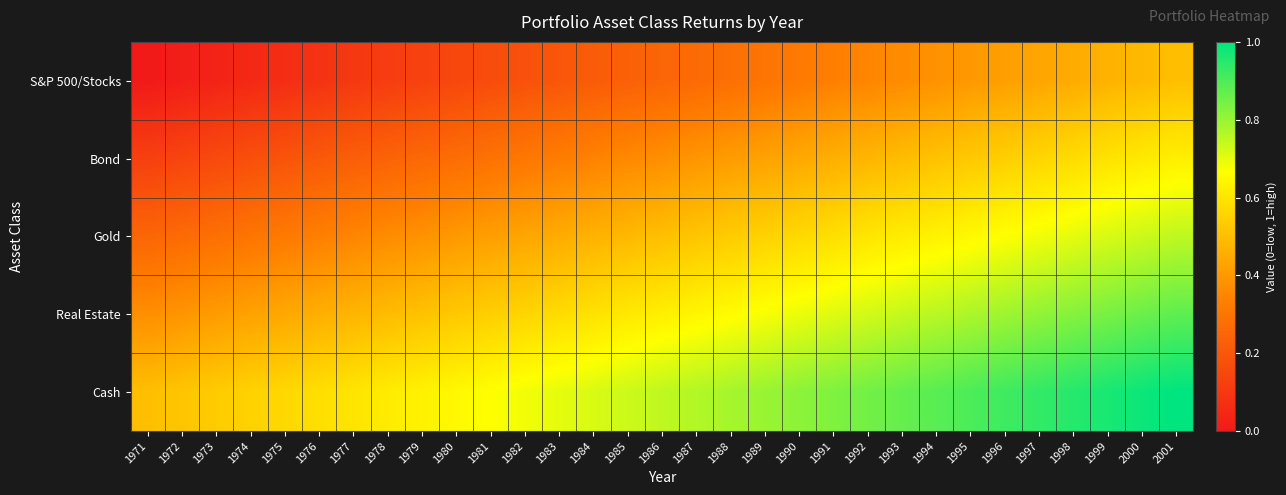

At which category is the sum across all series the highest?

2001